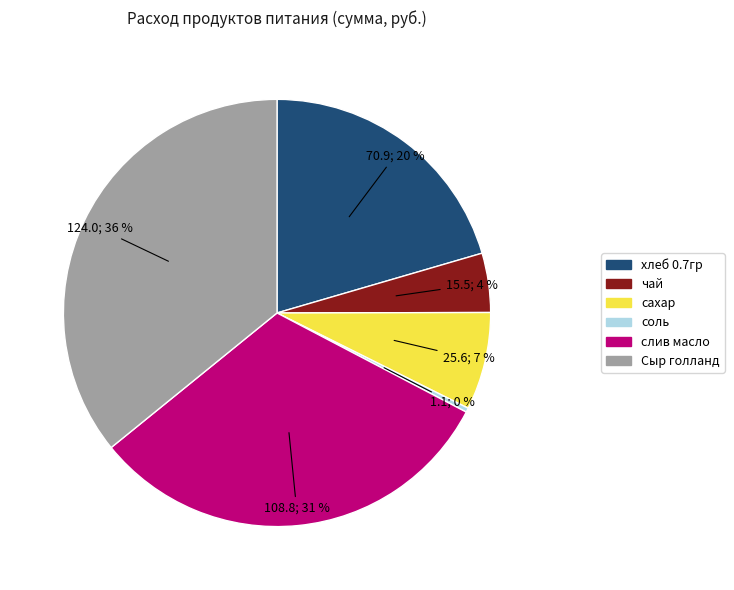

To the nearest percent, what percentage of the pie is чай?

4%